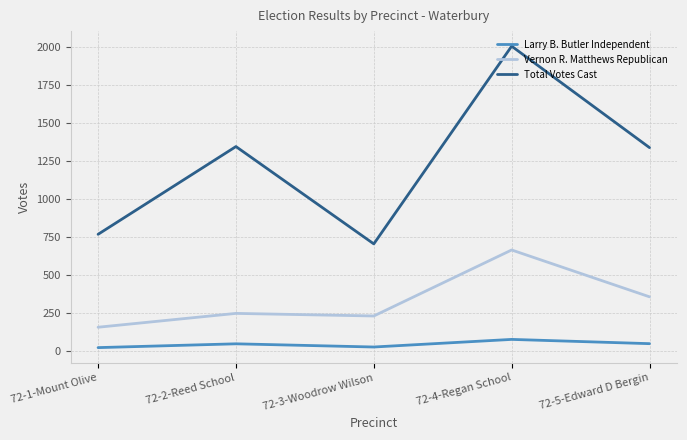

True or false: Total Votes Cast and Larry B. Butler Independent cross at least once.

False